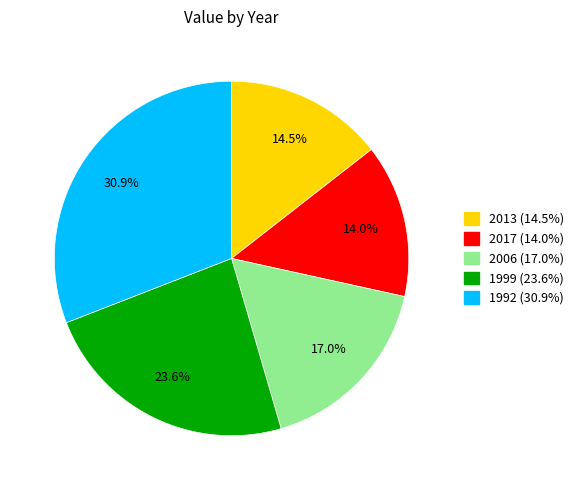

Between 2017 and 2006, which is larger?

2006